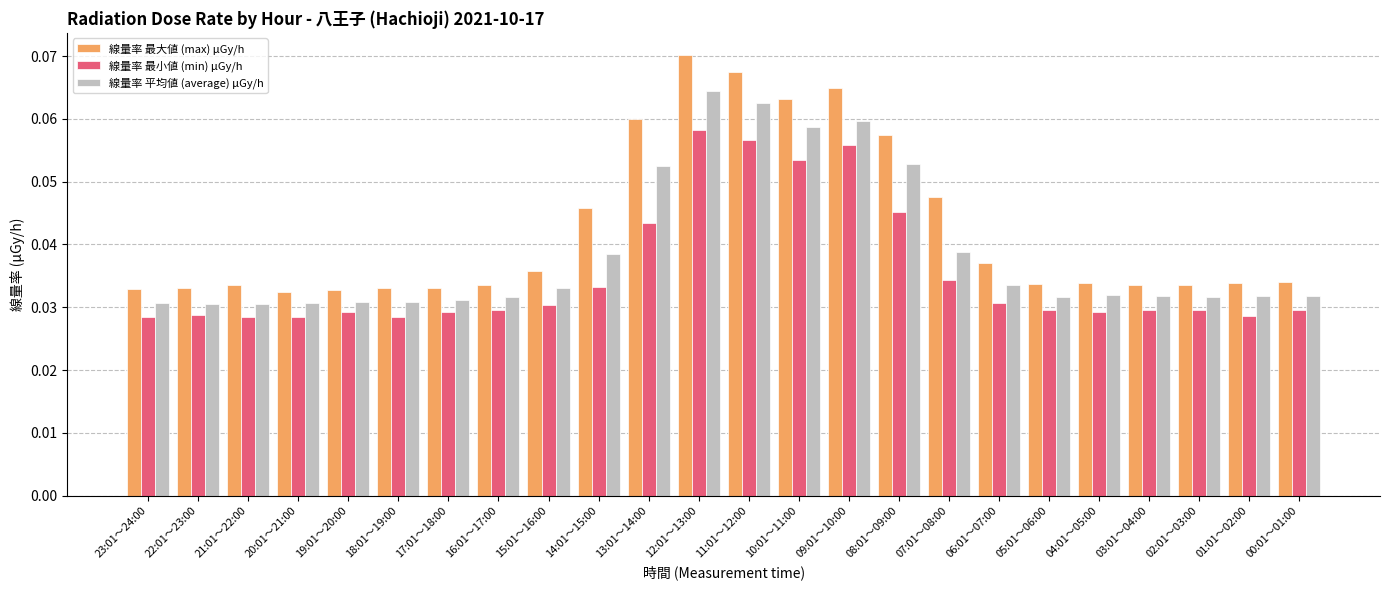

Is it true that 線量率 最大値 (max) μGy/h equals 0.1 at 18:01～19:00?

False